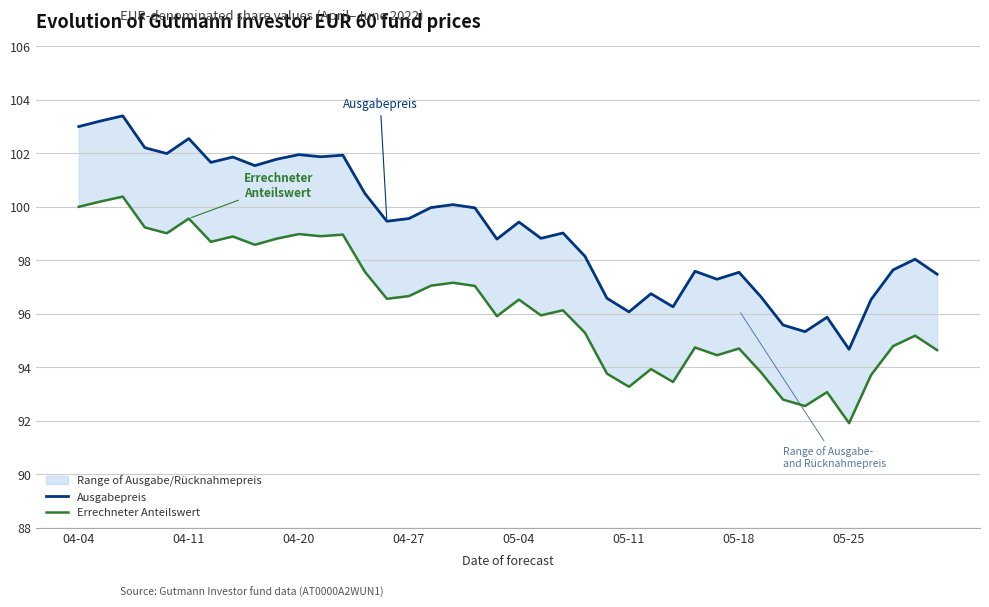

What is the average value of the Errechneter Anteilswert series?

96.3